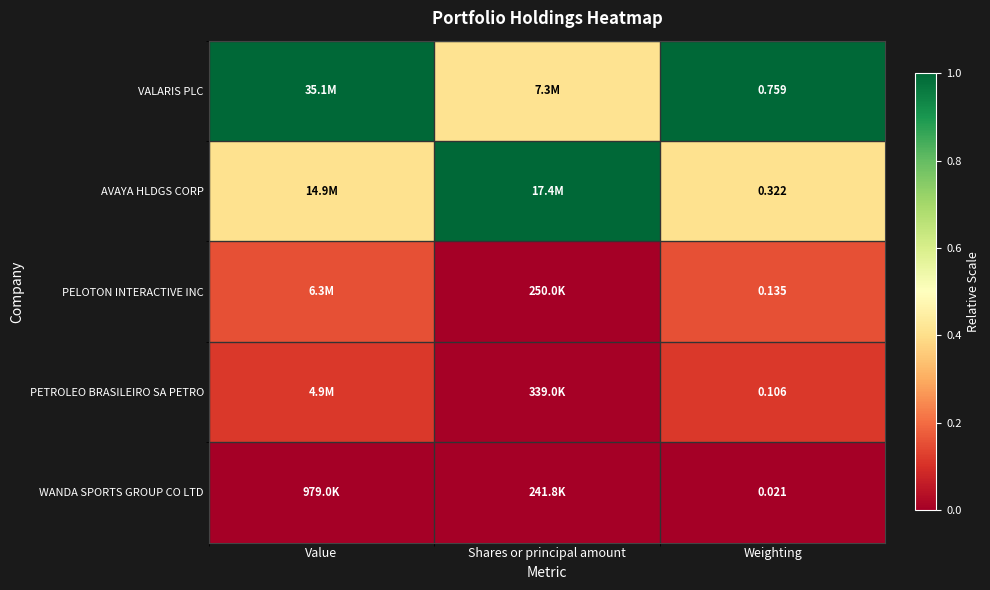

At Weighting, list the series in order from largest to smallest.

VALARIS PLC, AVAYA HLDGS CORP, PELOTON INTERACTIVE INC, PETROLEO BRASILEIRO SA PETRO, WANDA SPORTS GROUP CO LTD